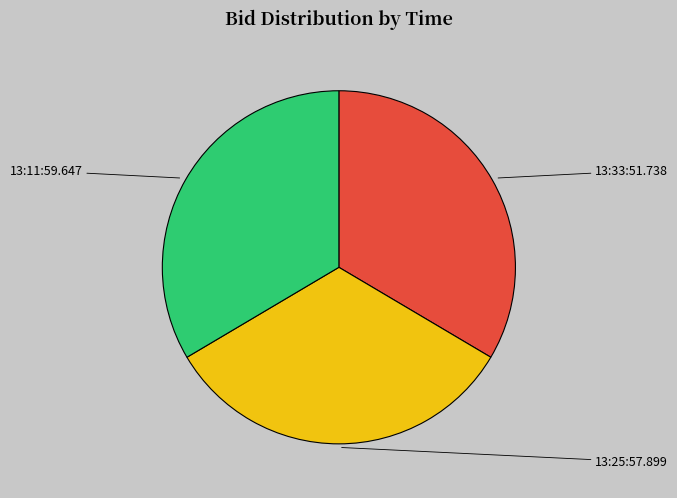

Is there any slice that represents more than half of the pie?

No